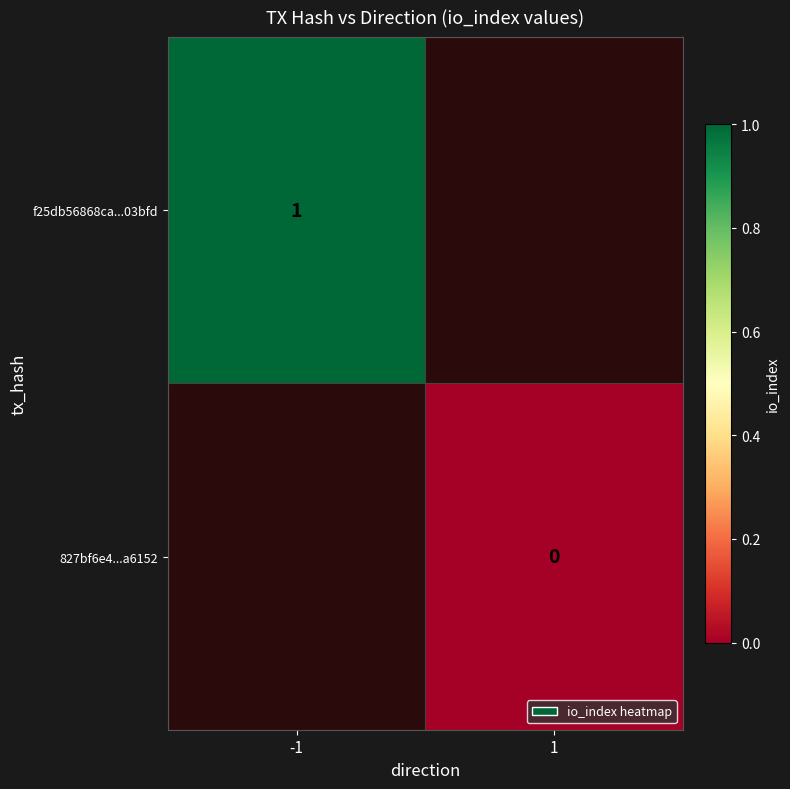

At which label does f25db56868ca...03bfd reach its minimum?

-1